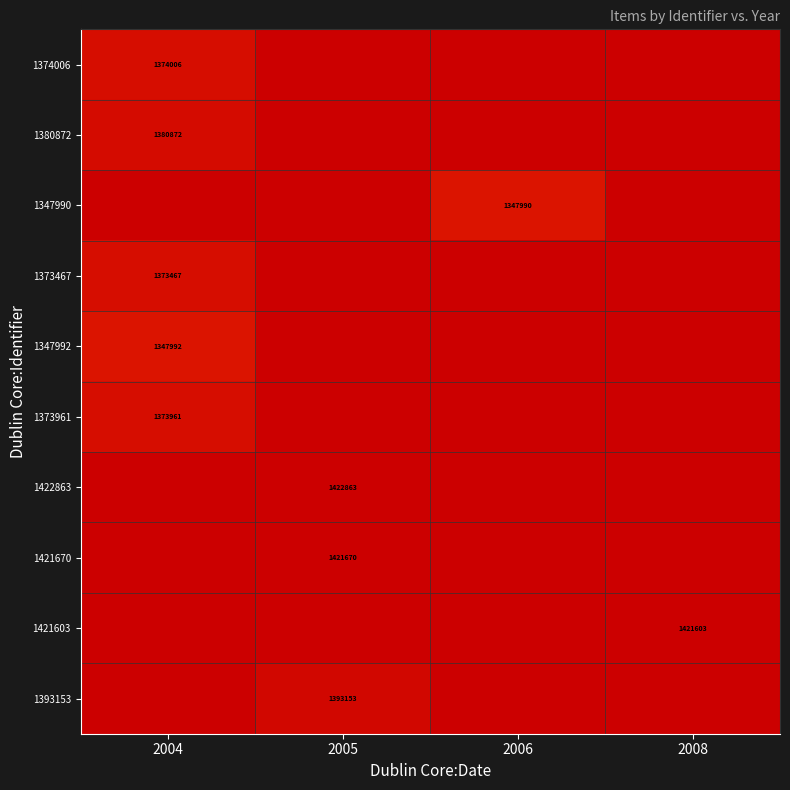

Which label corresponds to the largest value in the chart?

2005